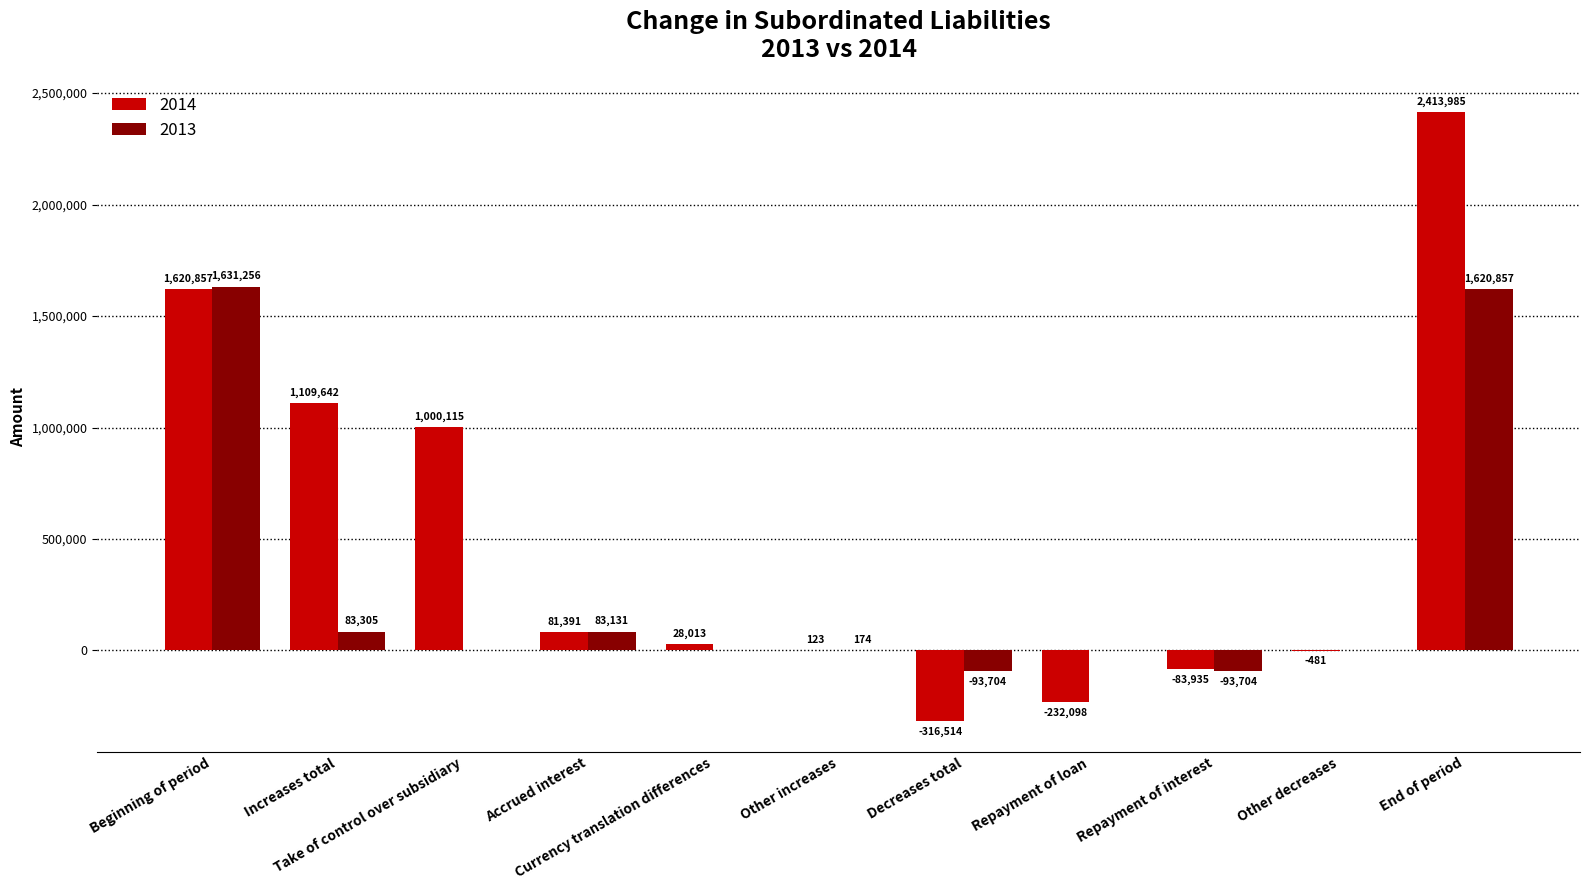

What is the sum of all 2013 values?

3231315